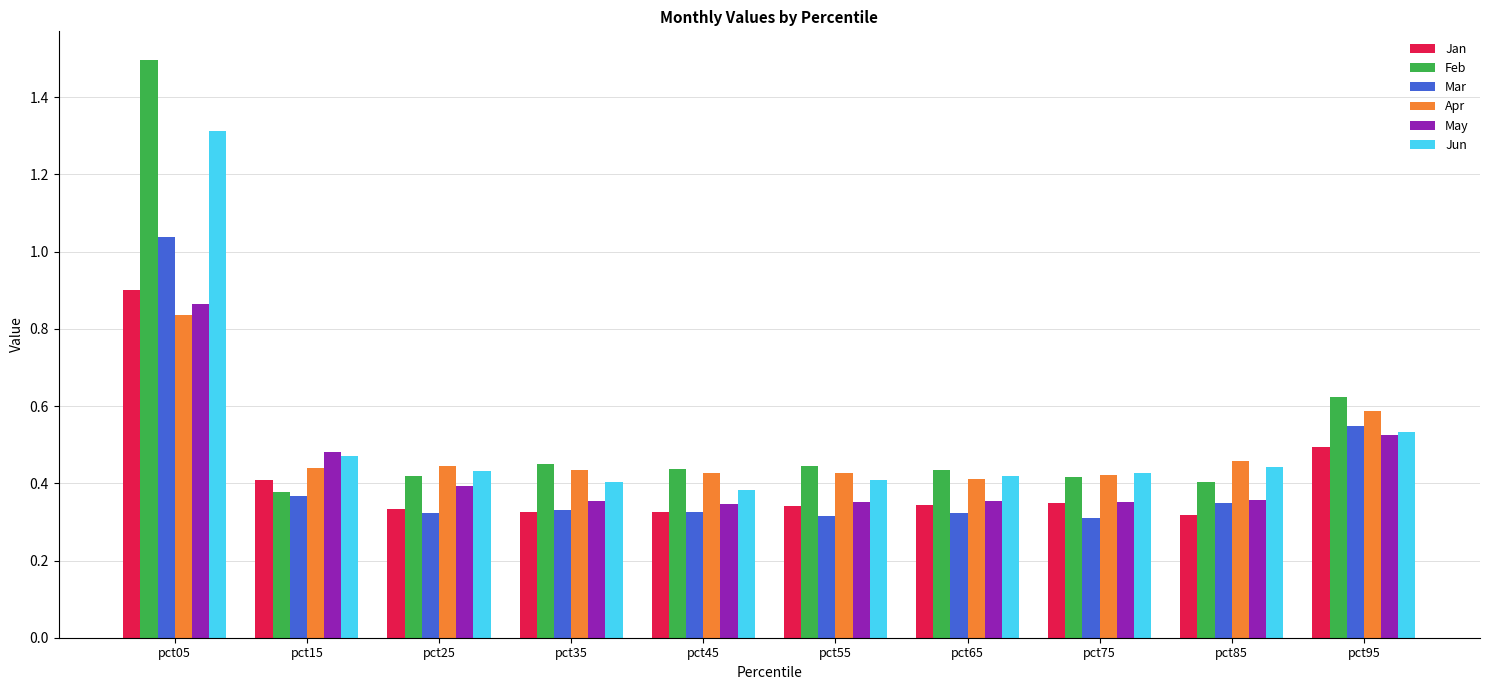

What is the difference between the highest and lowest values at pct05?

0.7